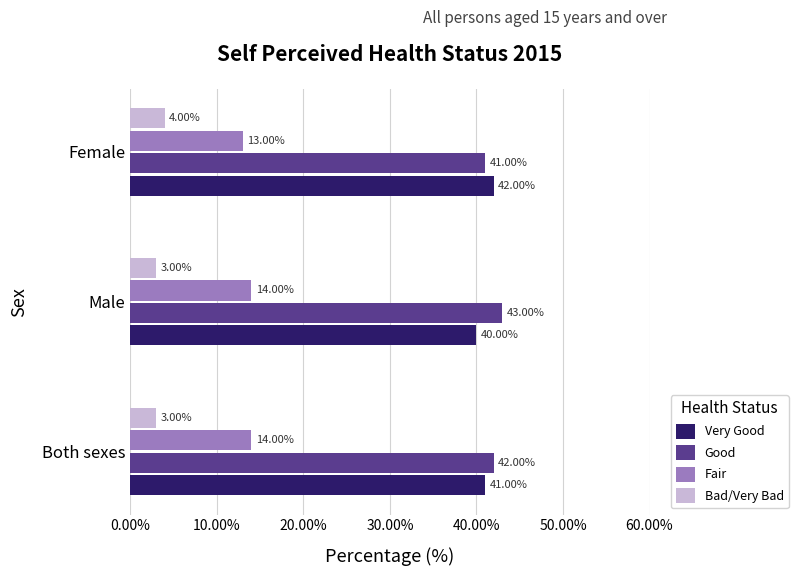

At Both sexes, list the series in order from largest to smallest.

Good, Very Good, Fair, Bad/Very Bad